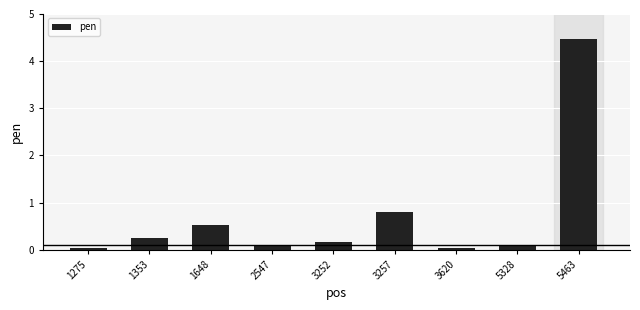

Which has a higher value, 3257 or 1353?

3257